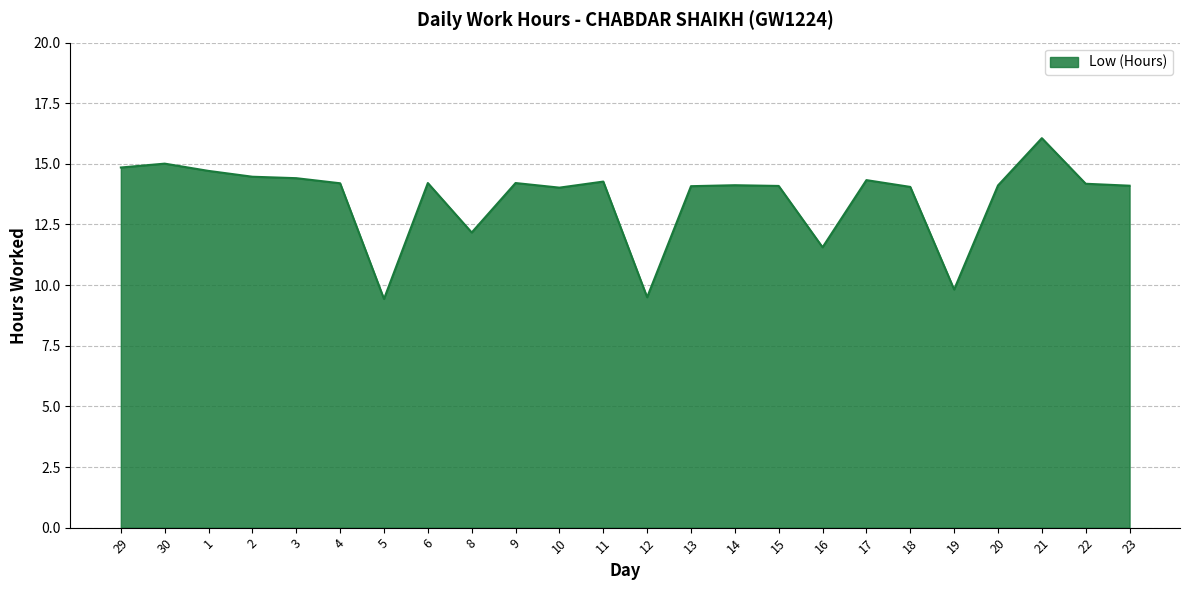

What is the average value?

13.6